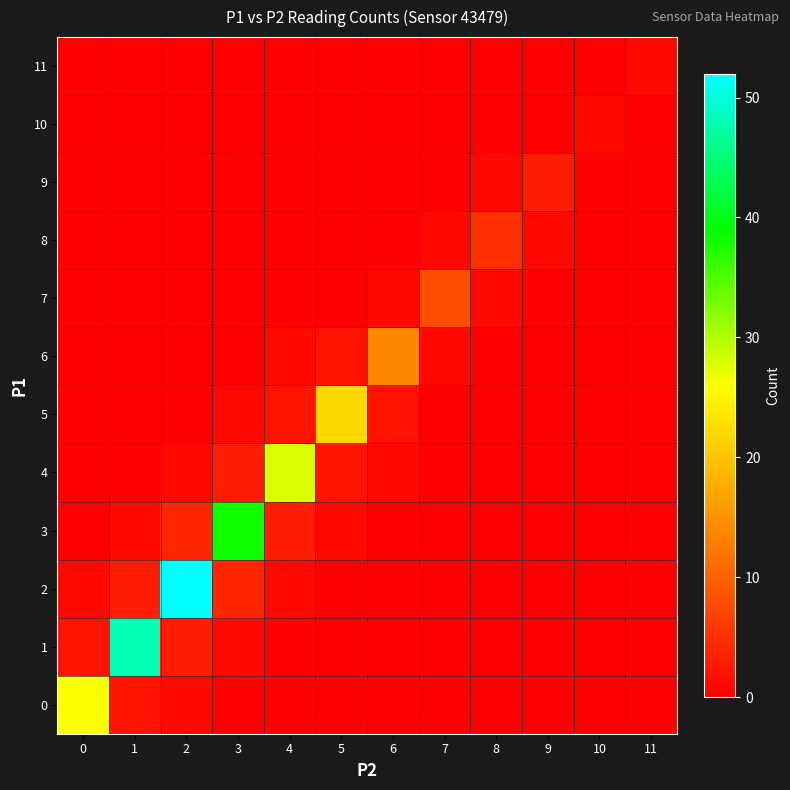

Between 2 and 9, which is larger?

2